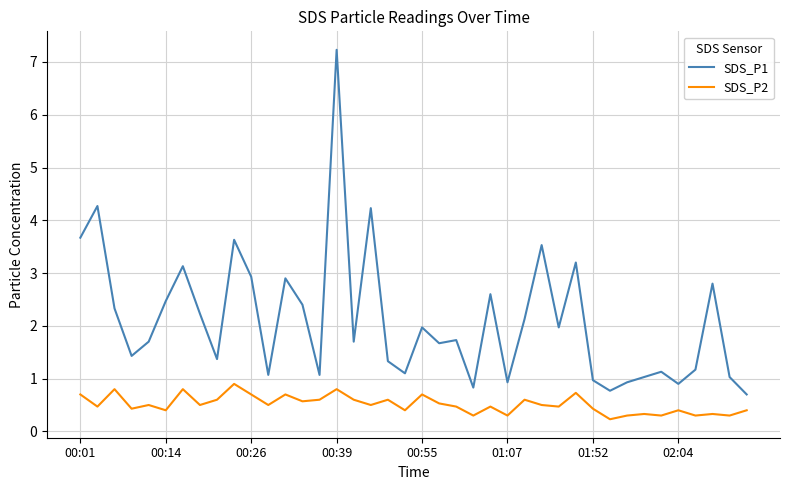

List the series in order of their peak value, lowest first.

SDS_P2, SDS_P1